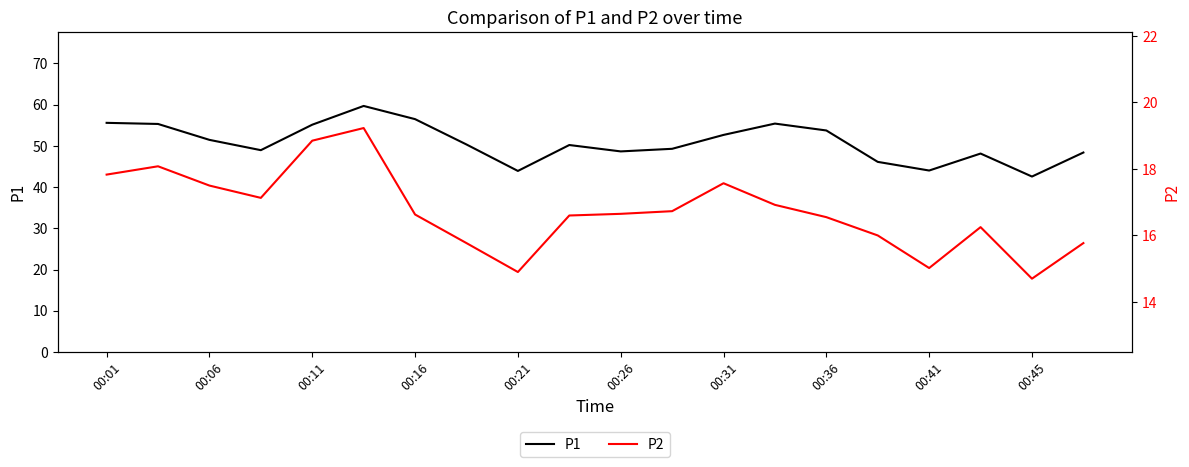

At 11, list the series in order from smallest to largest.

P2, P1